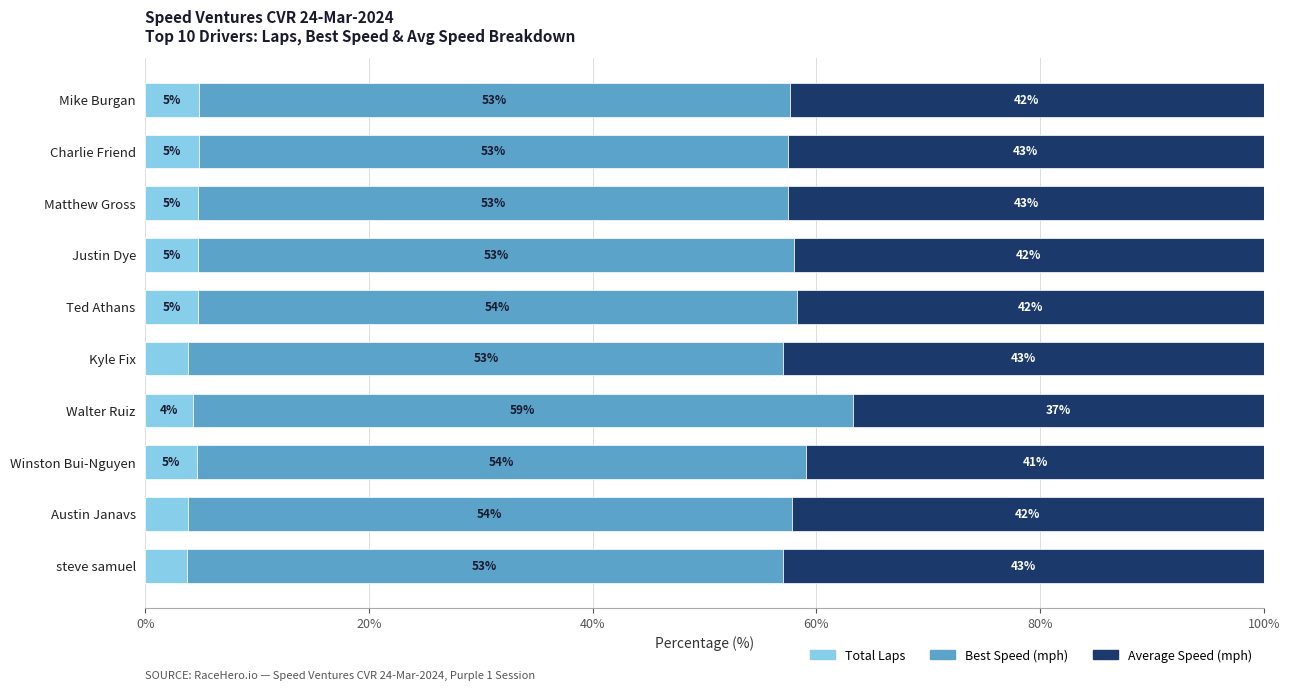

The value of Total Laps at Matthew Gross is 4.7. True or false?

True